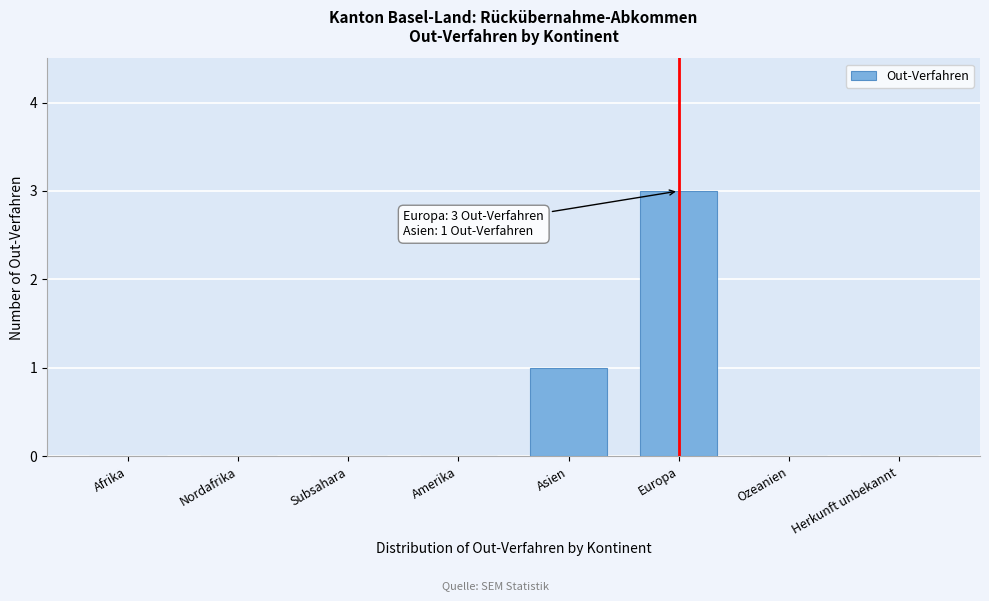

Reading left to right, what are all the values shown in this chart?

Afrika=0	Nordafrika=0	Subsahara=0	Amerika=0	Asien=1	Europa=3	Ozeanien=0	Herkunft unbekannt=0